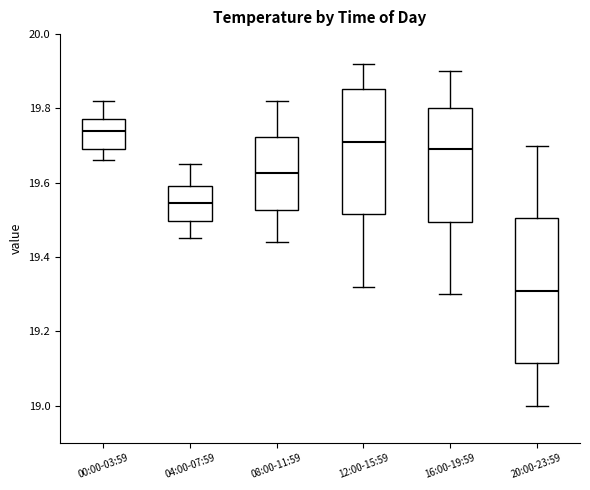

Reading left to right, read every box against the y-axis: the position of its median line, the range the box covers, and the ends of its whiskers. The values are not printed on the chart, so give them approximately, as read against the axis.

00:00-03:59: median 19.74, box 19.70 to 19.78, whiskers 19.66 to 19.82
04:00-07:59: median 19.54, box 19.50 to 19.60, whiskers 19.46 to 19.66
08:00-11:59: median 19.62, box 19.52 to 19.72, whiskers 19.44 to 19.82
12:00-15:59: median 19.72, box 19.52 to 19.86, whiskers 19.32 to 19.92
16:00-19:59: median 19.70, box 19.50 to 19.80, whiskers 19.30 to 19.90
20:00-23:59: median 19.32, box 19.12 to 19.50, whiskers 19.00 to 19.70